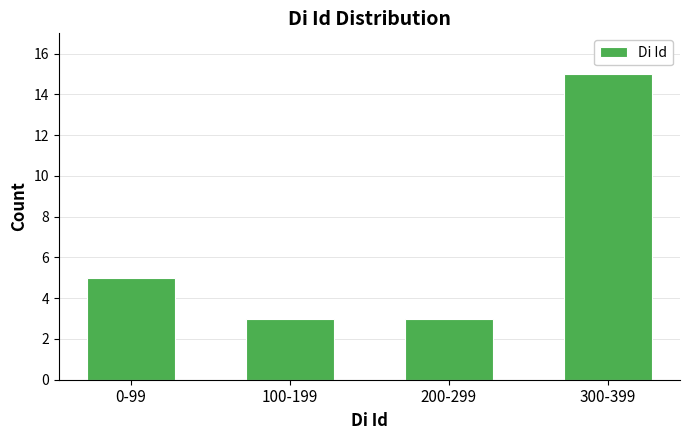

Reading left to right, transcribe all the data shown in this chart.

0-99=5	100-199=3	200-299=3	300-399=15